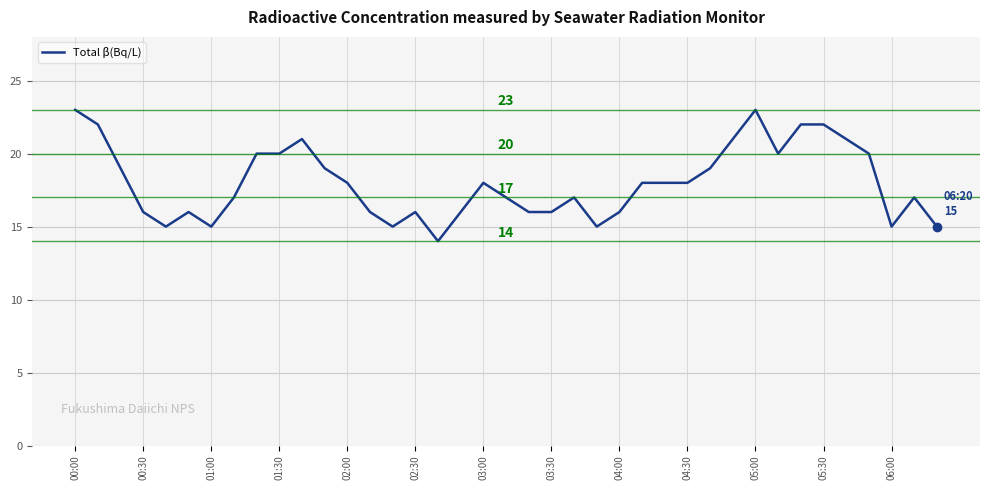

What is the minimum value shown in the chart?

14